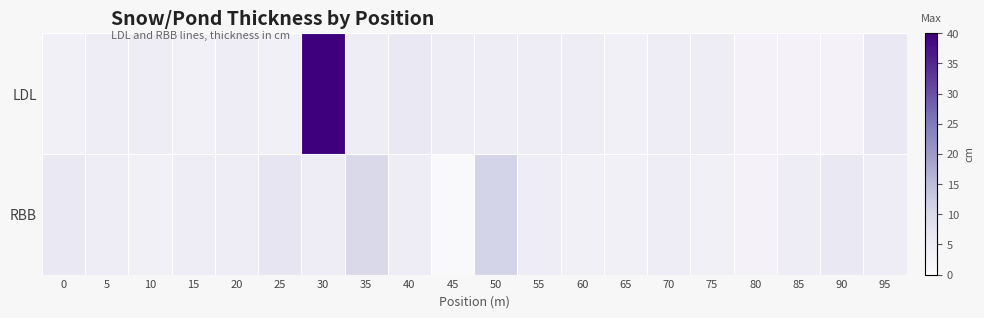

Which series has the largest total across all categories?

LDL